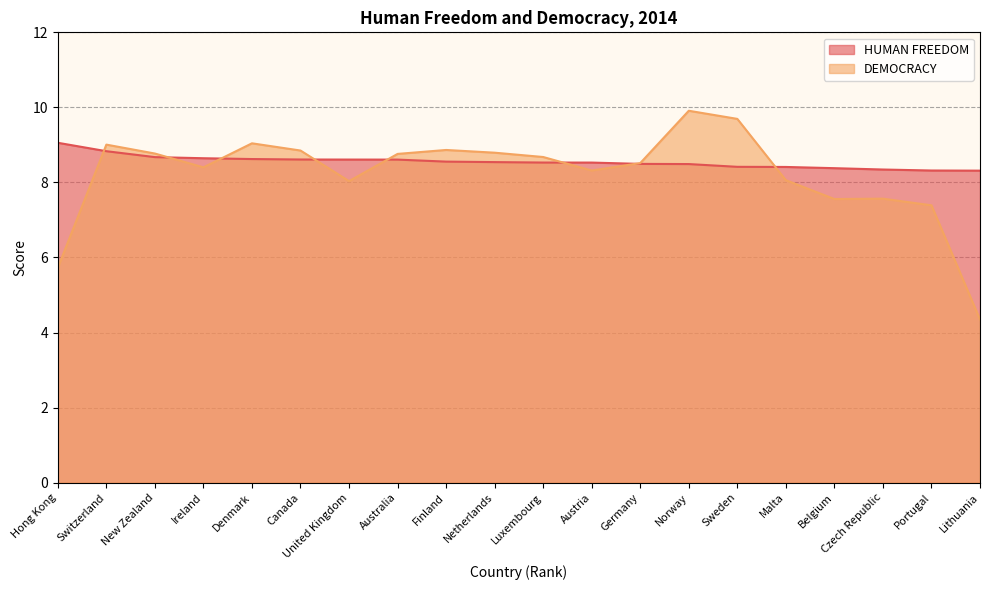

At which label is DEMOCRACY closest to 7?

Portugal